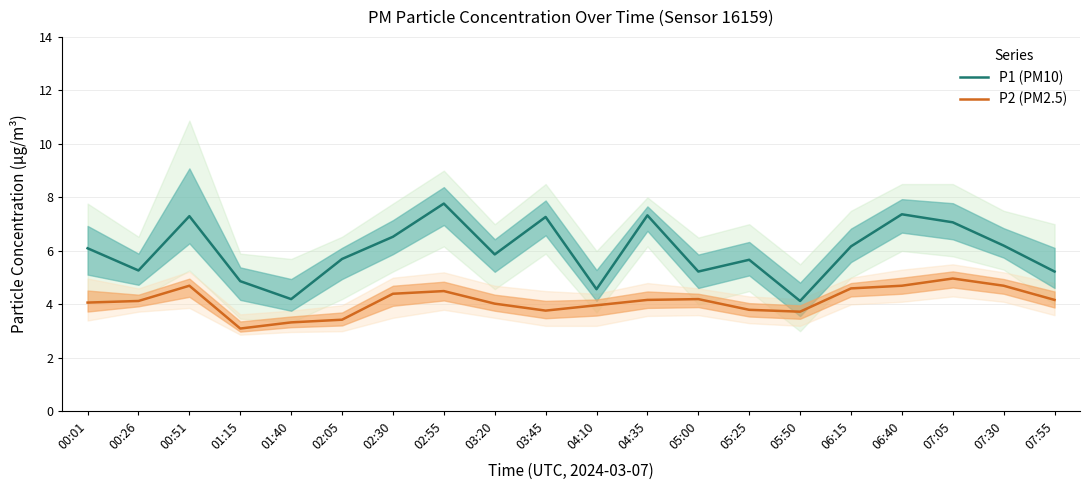

Where does the P2 (PM2.5) series first go above 4?

00:01